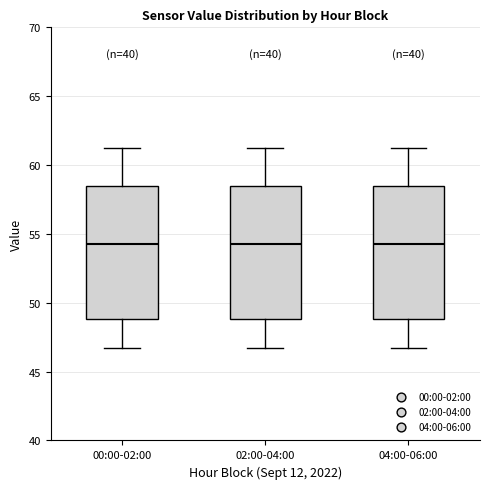

Reading left to right, transcribe this box plot: for each box, give where its median line is, the range the box spans, and where its two whiskers end, as read against the y-axis. The values are not printed on the chart, so give them approximately, as read against the axis.

00:00-02:00: median 54.0, box 49.0 to 58.5, whiskers 47.0 to 61.0
02:00-04:00: median 54.0, box 49.0 to 58.5, whiskers 47.0 to 61.0
04:00-06:00: median 54.0, box 49.0 to 58.5, whiskers 47.0 to 61.0